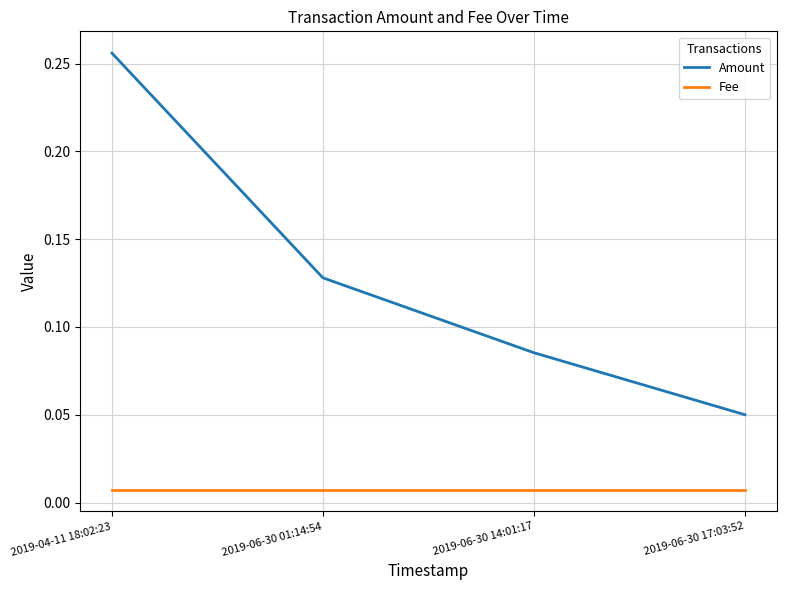

Is the value of Fee at 2019-06-30 01:14:54 greater than the value of Amount at 2019-04-11 18:02:23?

No